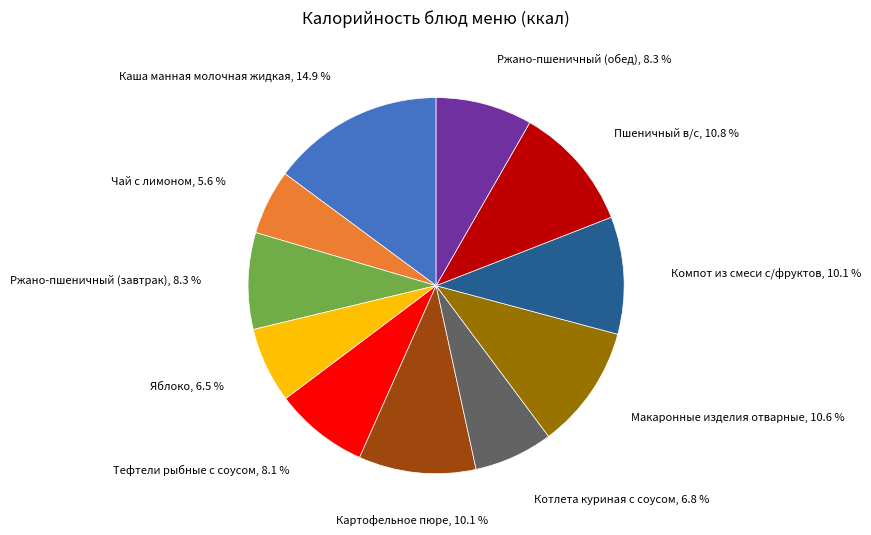

To the nearest percent, what is the difference between the largest and smallest slice percentages?

9%